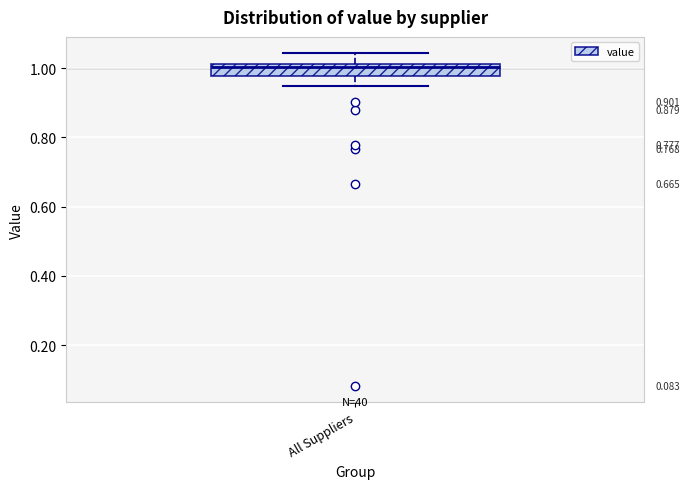

Transcribe this box plot: give where the median line is, the range the box spans, and where the two whiskers end, as read against the y-axis. The values are not printed on the chart, so give them approximately, as read against the axis.

median 1.00, box 0.98 to 1.02, whiskers 0.94 to 1.04